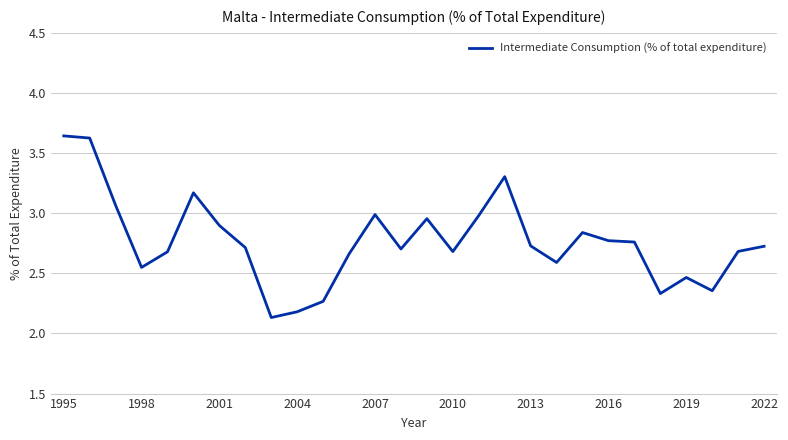

Is this an area chart (filled region under the line)?

No